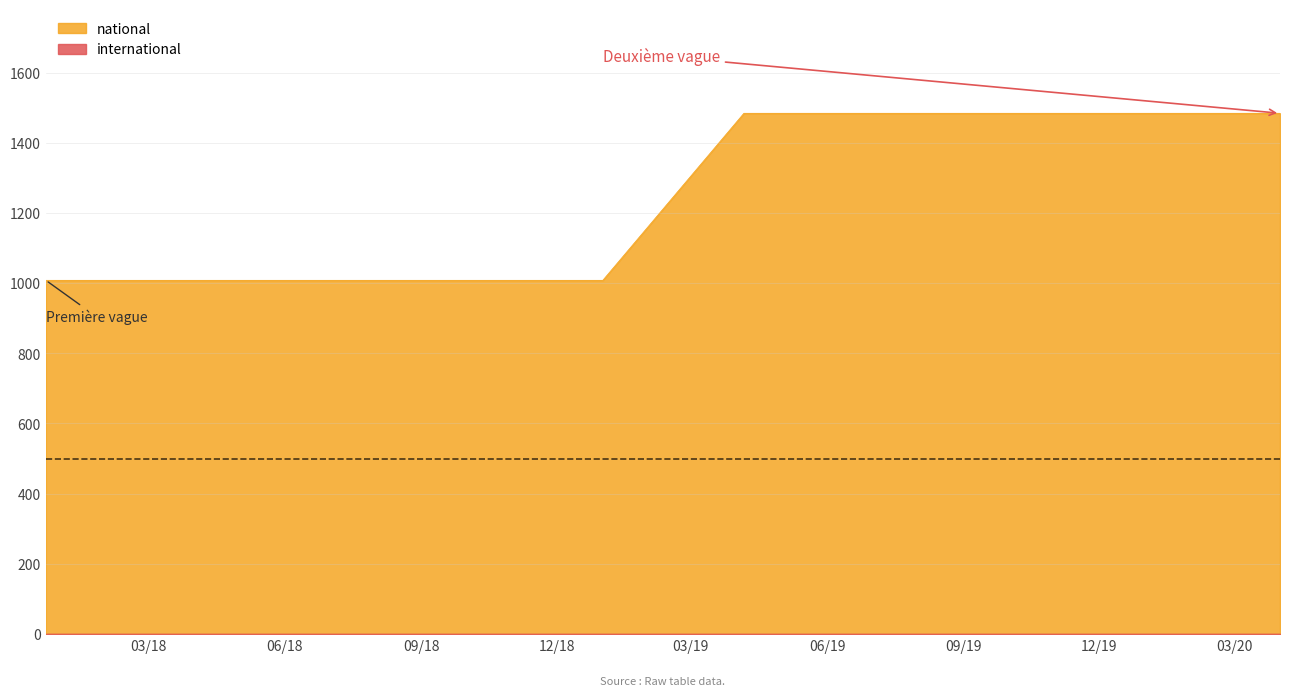

Which series has the largest range (max minus min)?

national